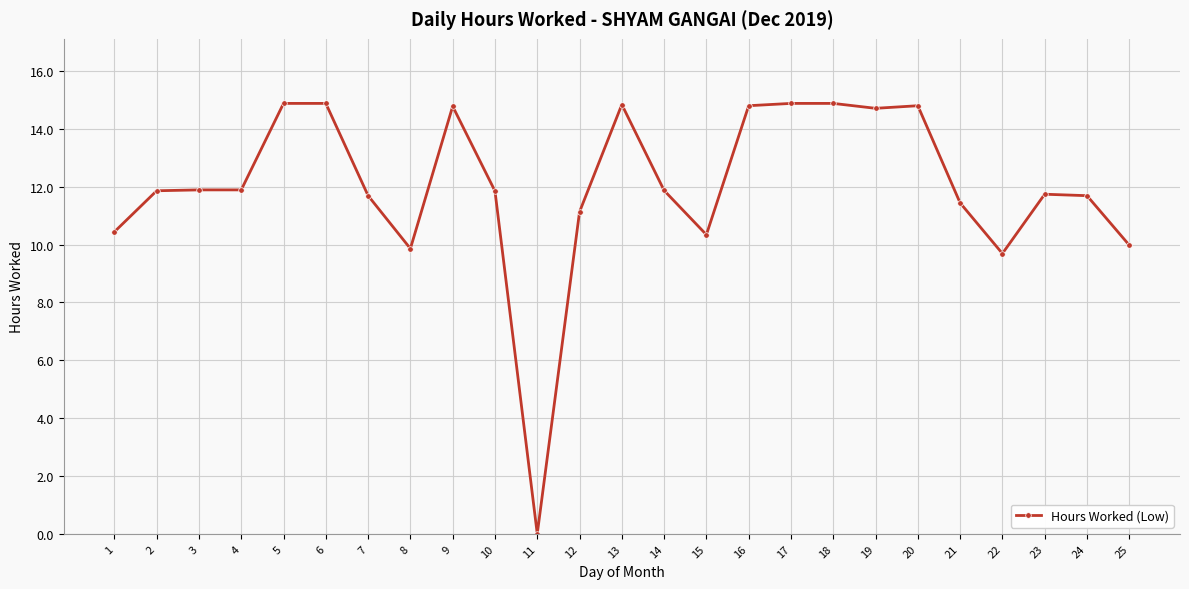

Between 20 and 22, which is larger?

20